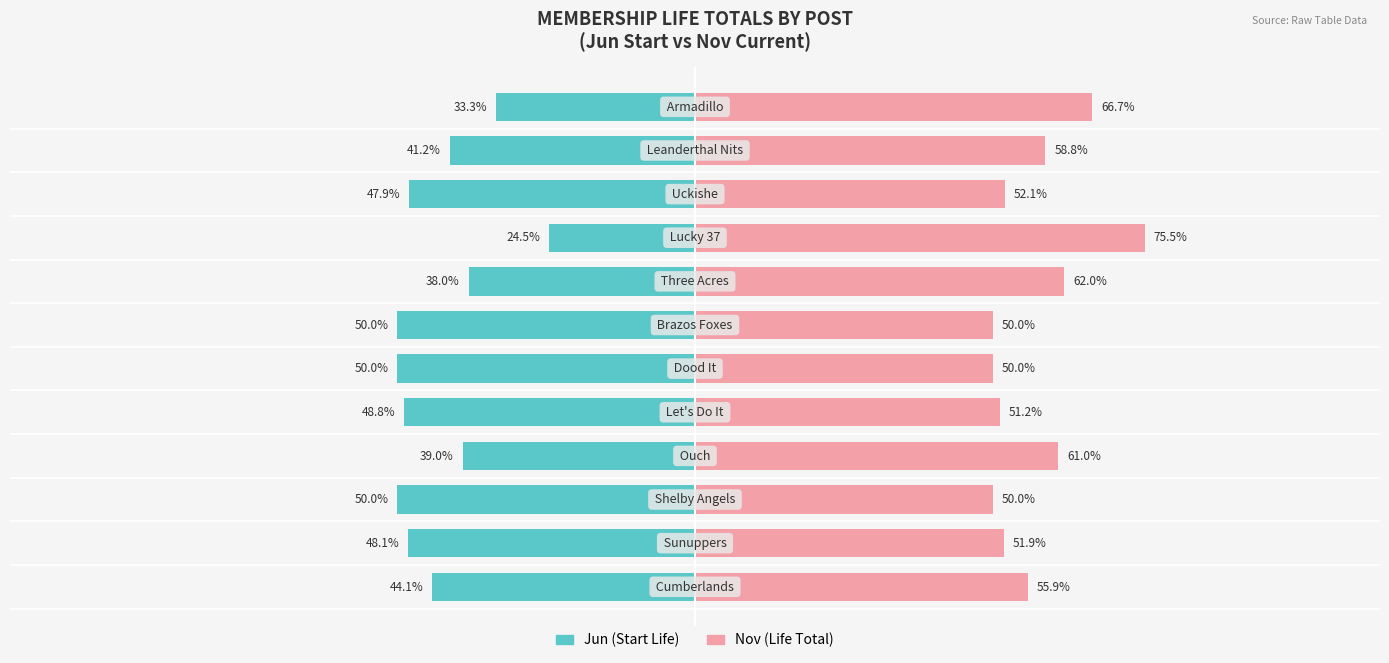

Are the bars grouped side by side (vs. stacked)?

Yes